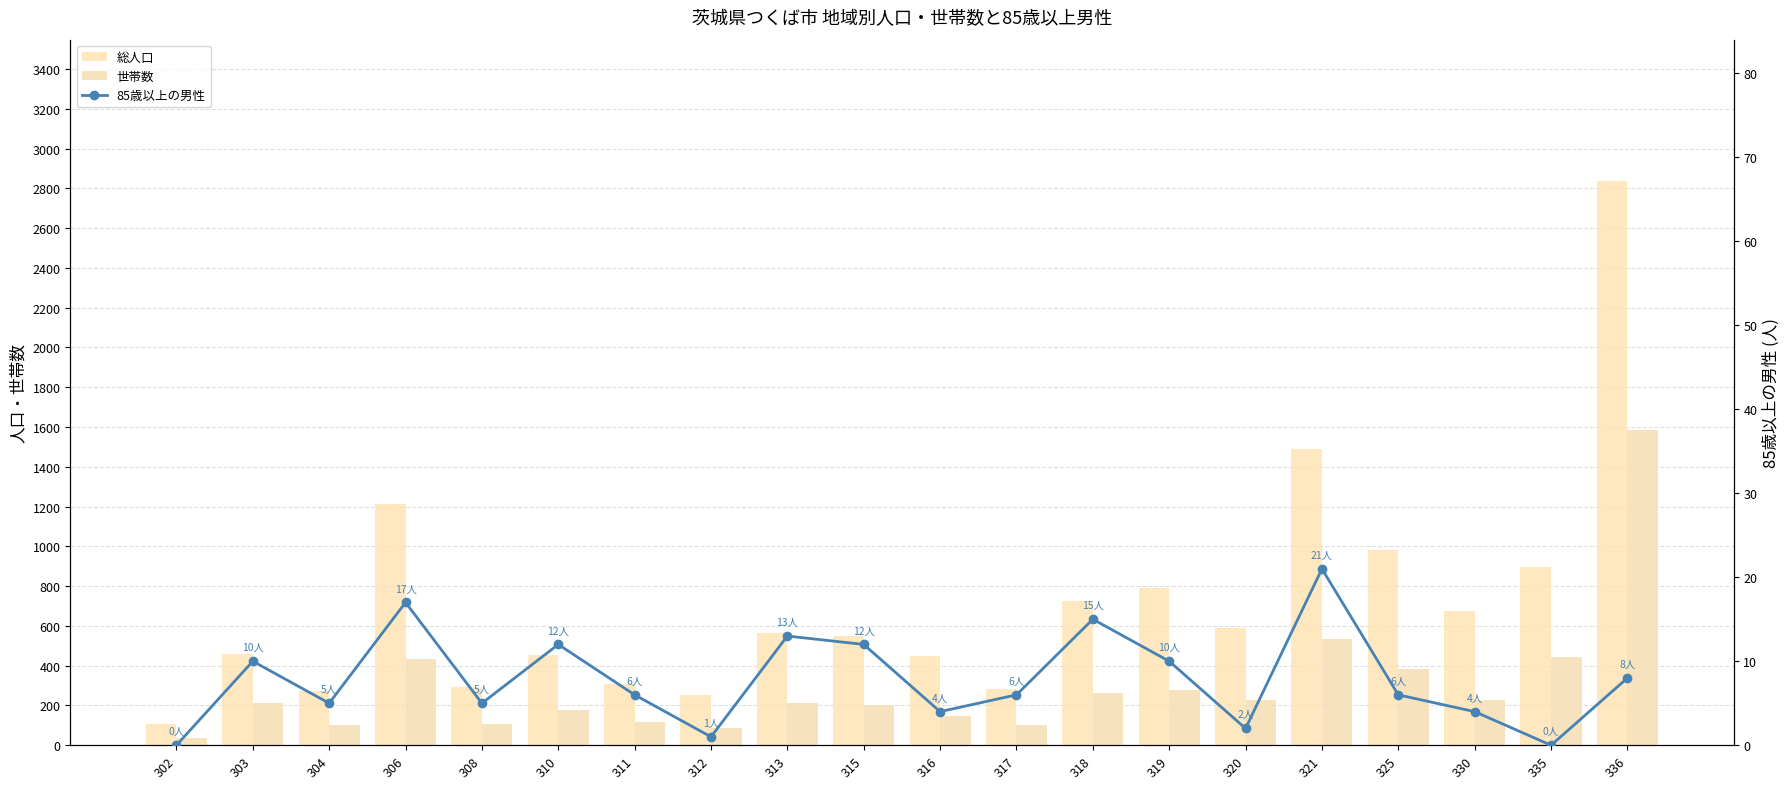

At which category is the sum across all series the highest?

336